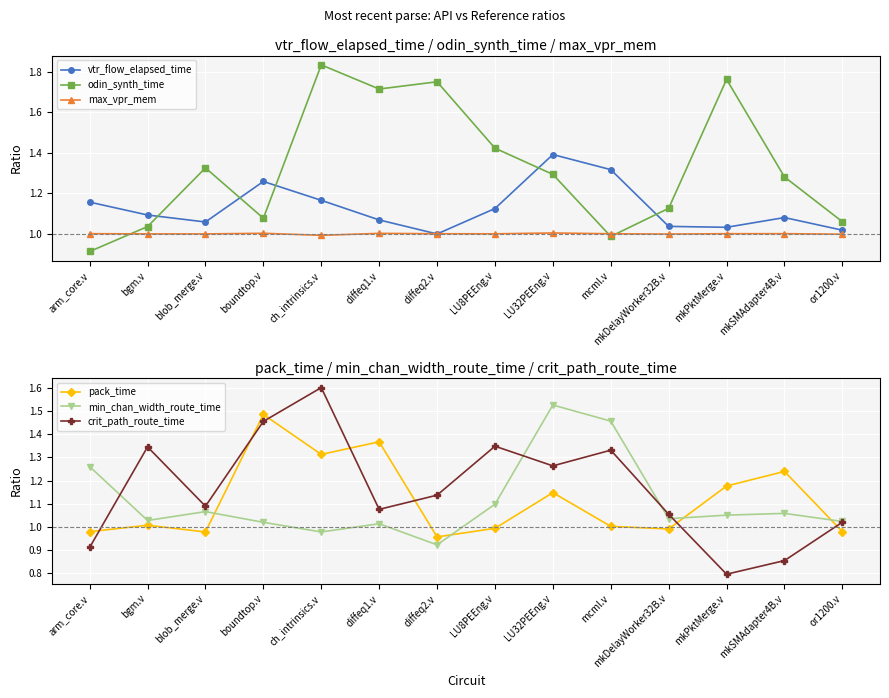

What is the approximate value of pack_time at ch_intrinsics.v?

1.3